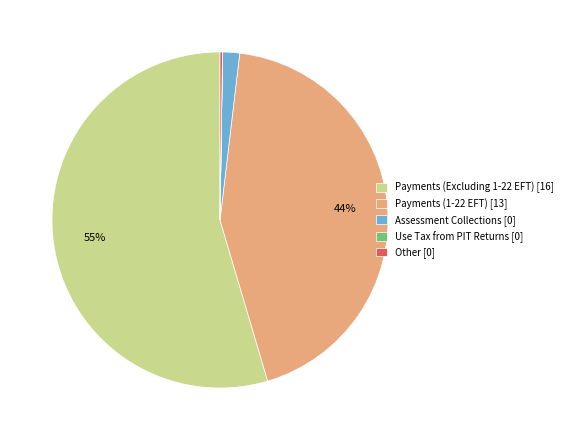

To the nearest percent, what is the average slice percentage?

20%